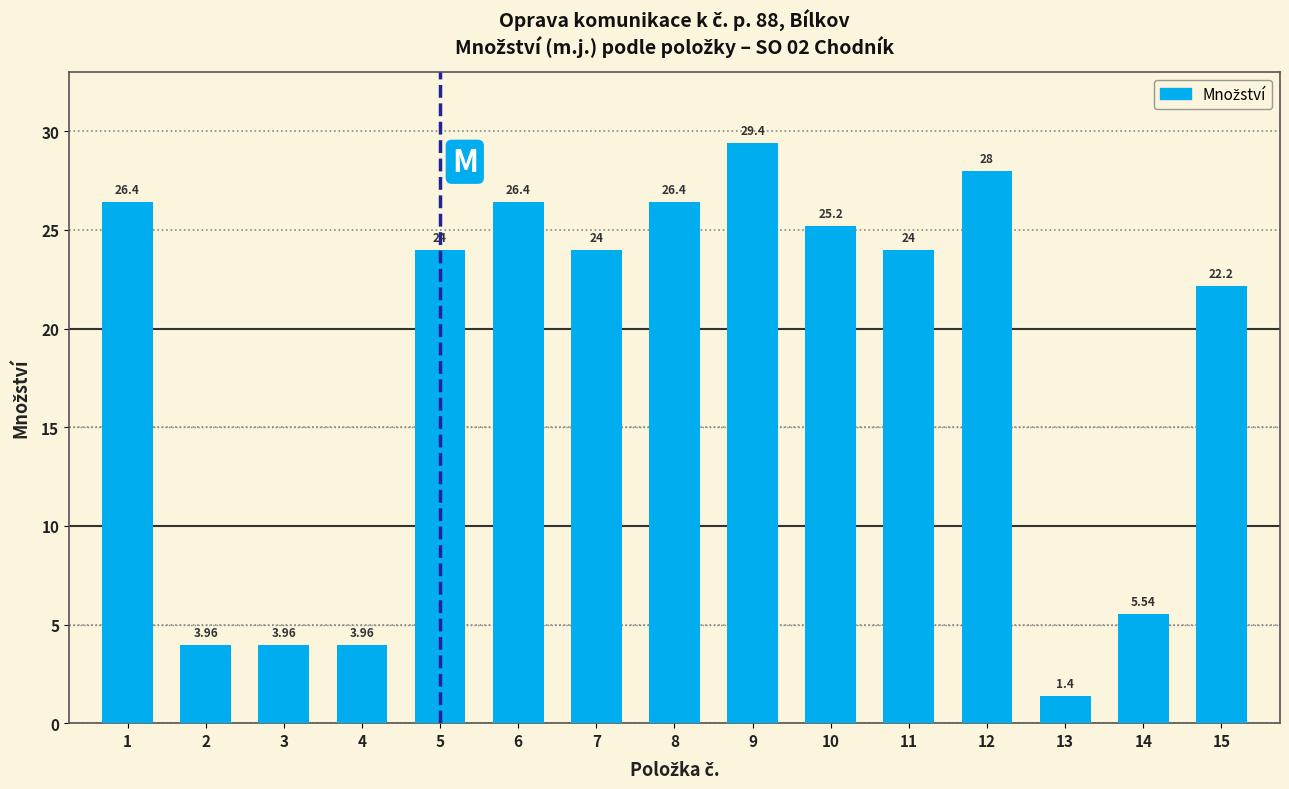

What is the average value?

18.3